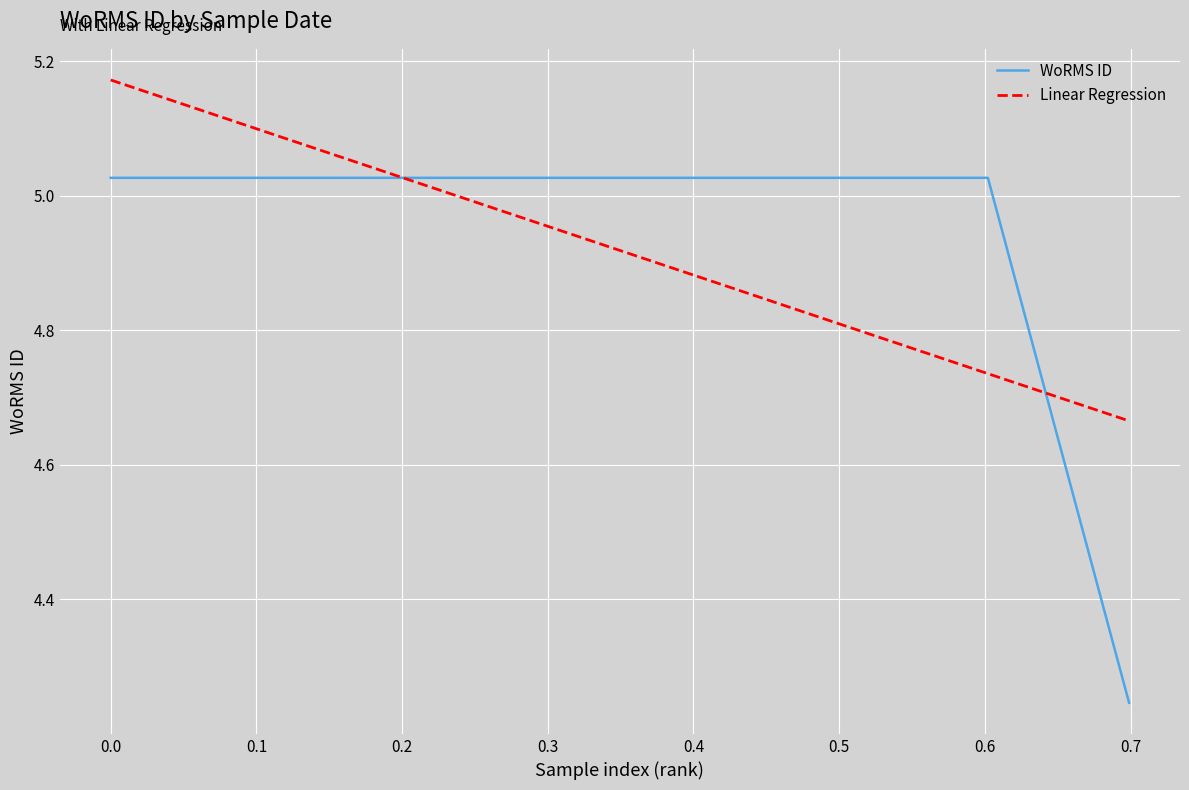

What are all the series names shown in the legend?

WoRMS ID, Linear Regression